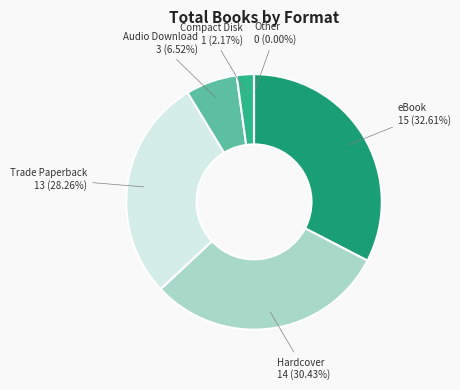

What is the largest slice in the pie chart?

eBook